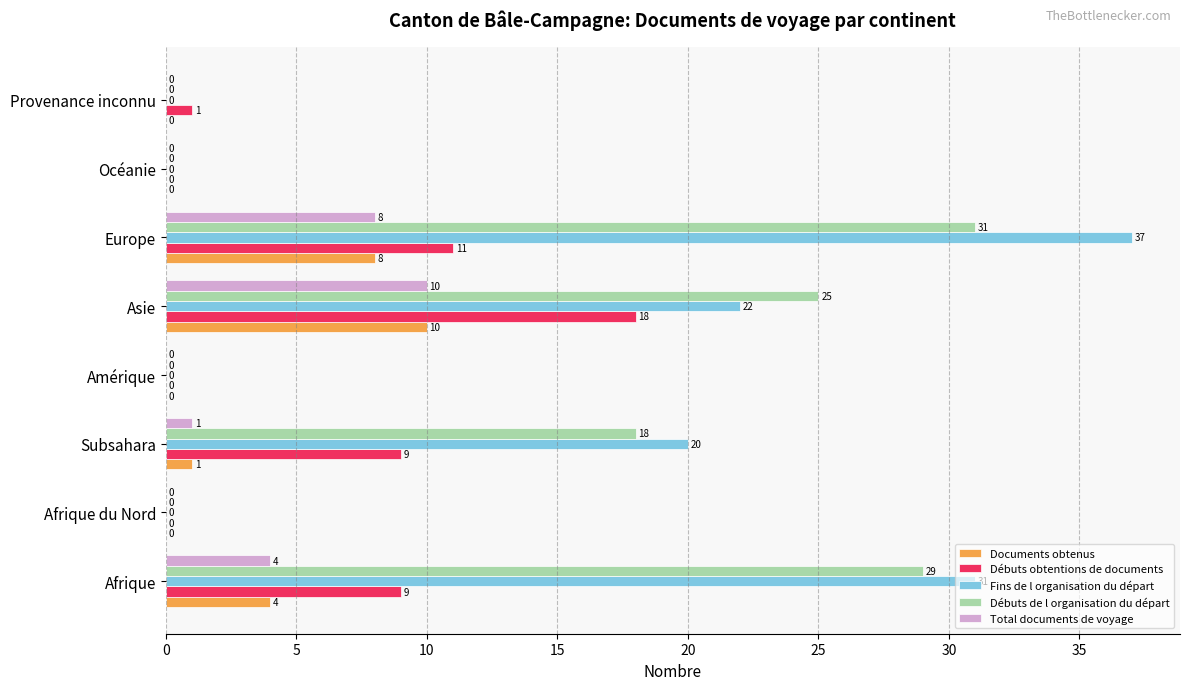

What is the sum of all Fins de l organisation du départ values?

110